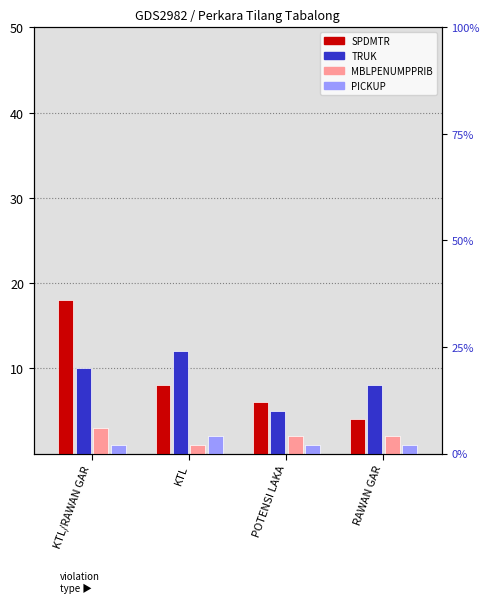

List the series in order of their peak value, lowest first.

PICKUP, MBLPENUMPPRIB, TRUK, SPDMTR